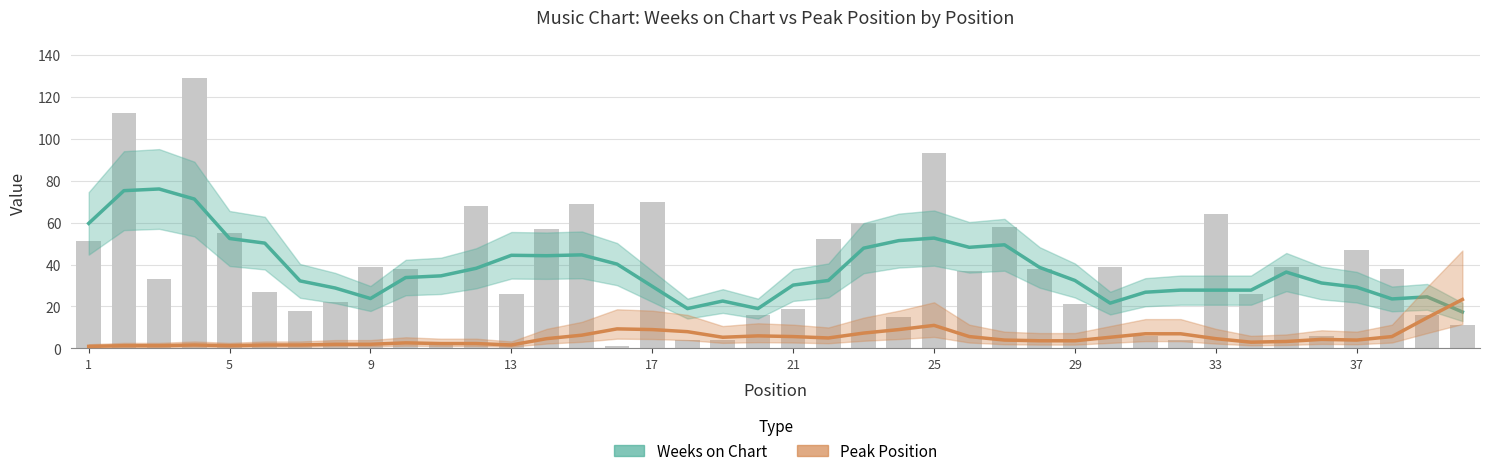

What is the value of the Weeks on Chart bar at the 7th from the left?

32.2